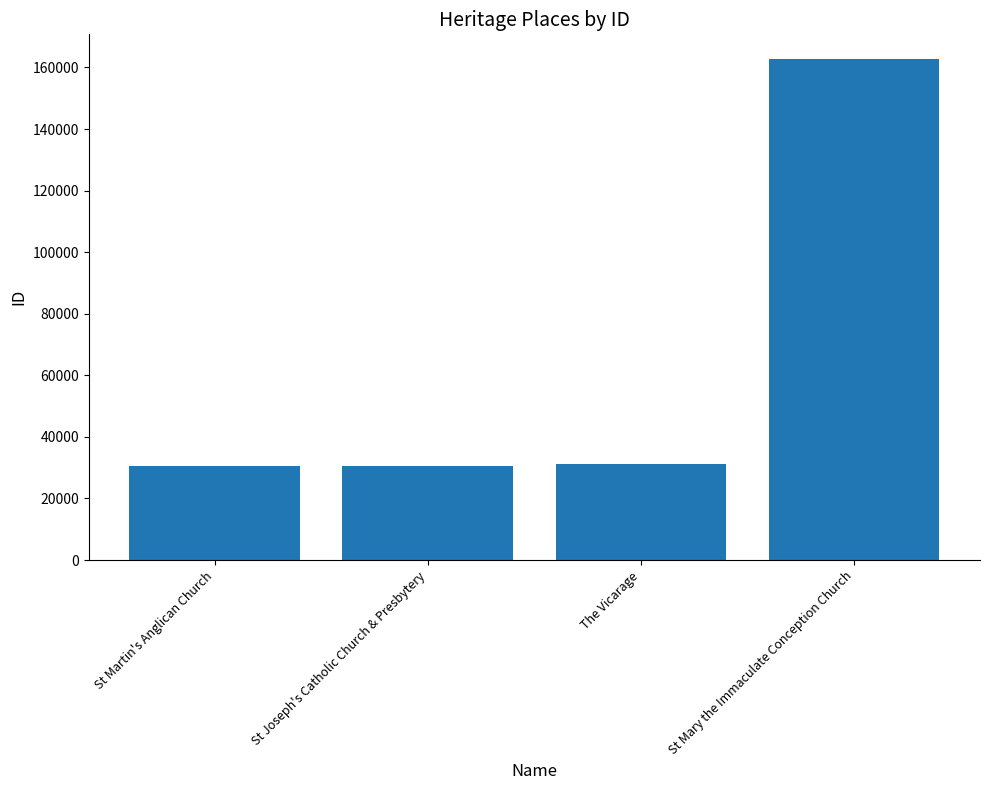

What is the minimum value shown in the chart?

30517